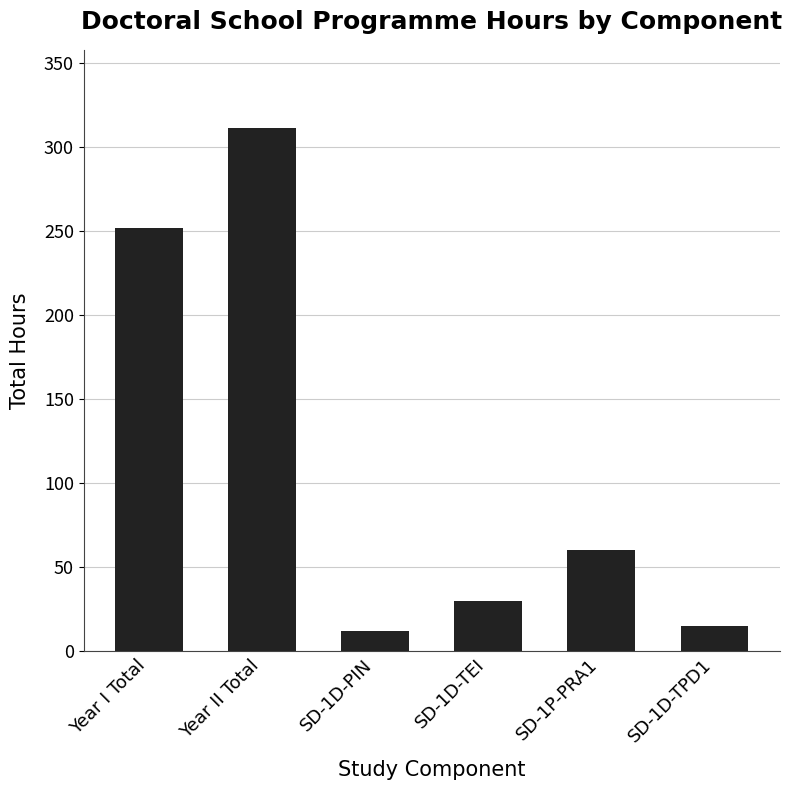

List the labels in order of value, largest first.

Year II Total, Year I Total, SD-1P-PRA1, SD-1D-TEI, SD-1D-TPD1, SD-1D-PIN